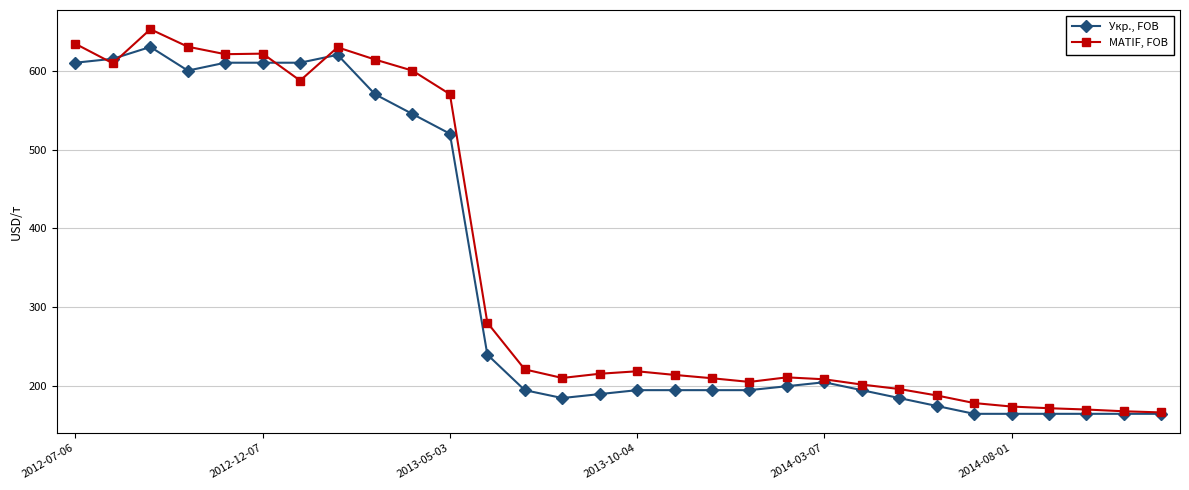

Which series has the largest range (max minus min)?

MATIF, FOB